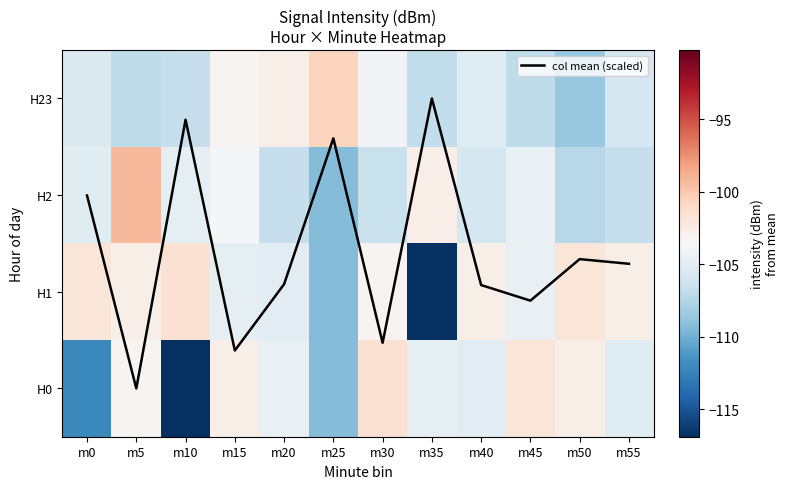

What is the total value across all series at m50?

-419.0